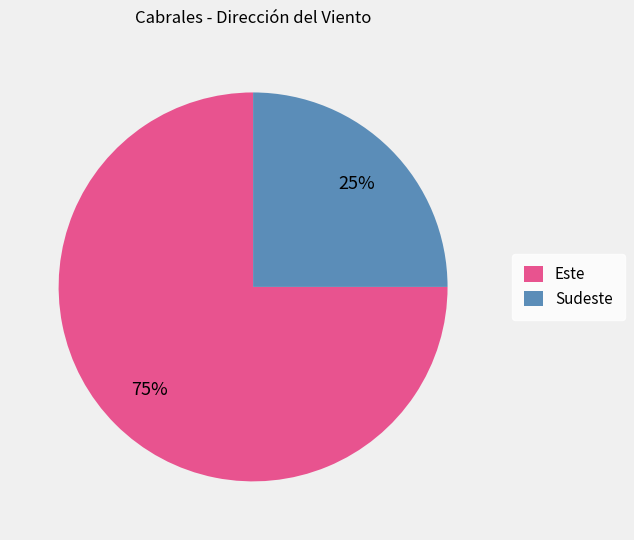

To the nearest percent, what is the difference between the Sudeste and Este slice percentages?

50%